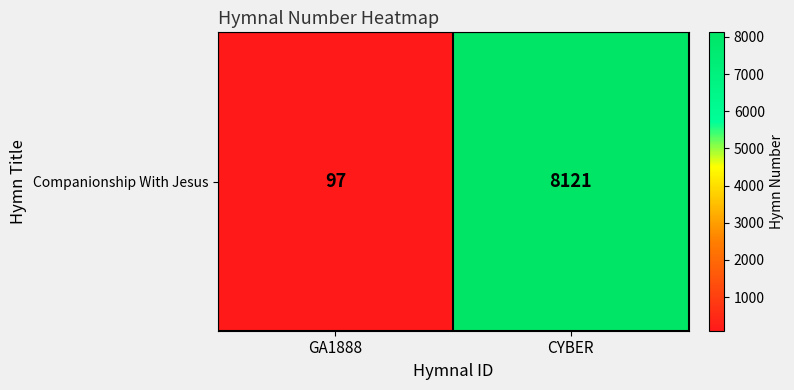

What is the change in value from GA1888 to CYBER?

+8024